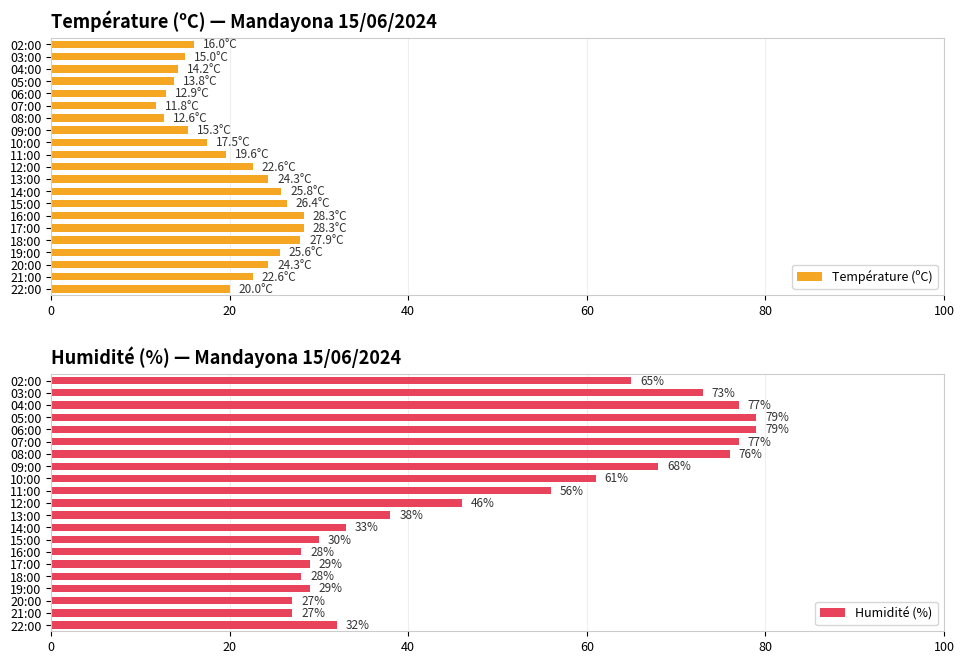

What is the difference between the maximum and minimum values in the Température (ºC) series?

16.5